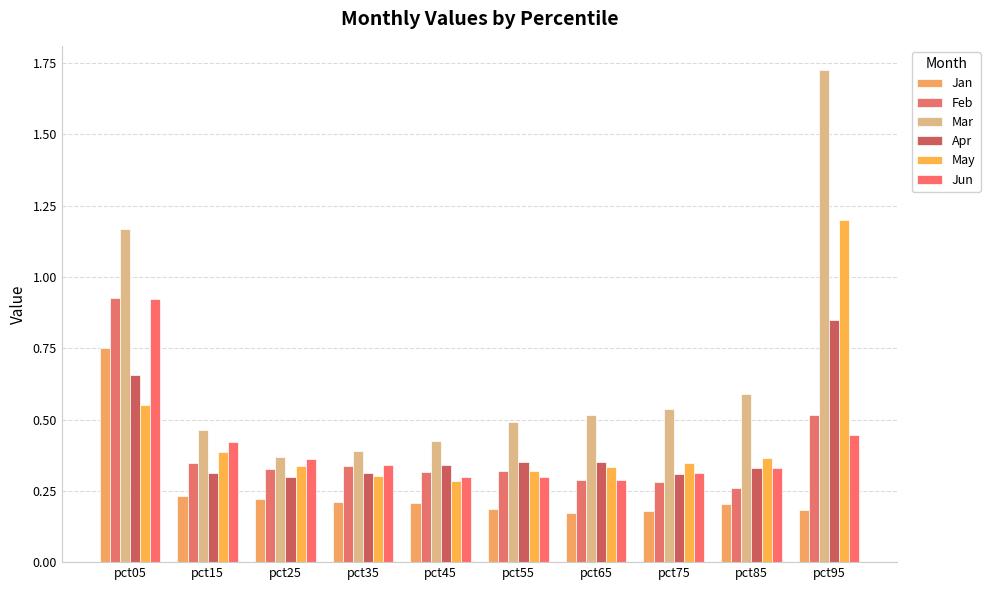

How many data points does each series have?

10